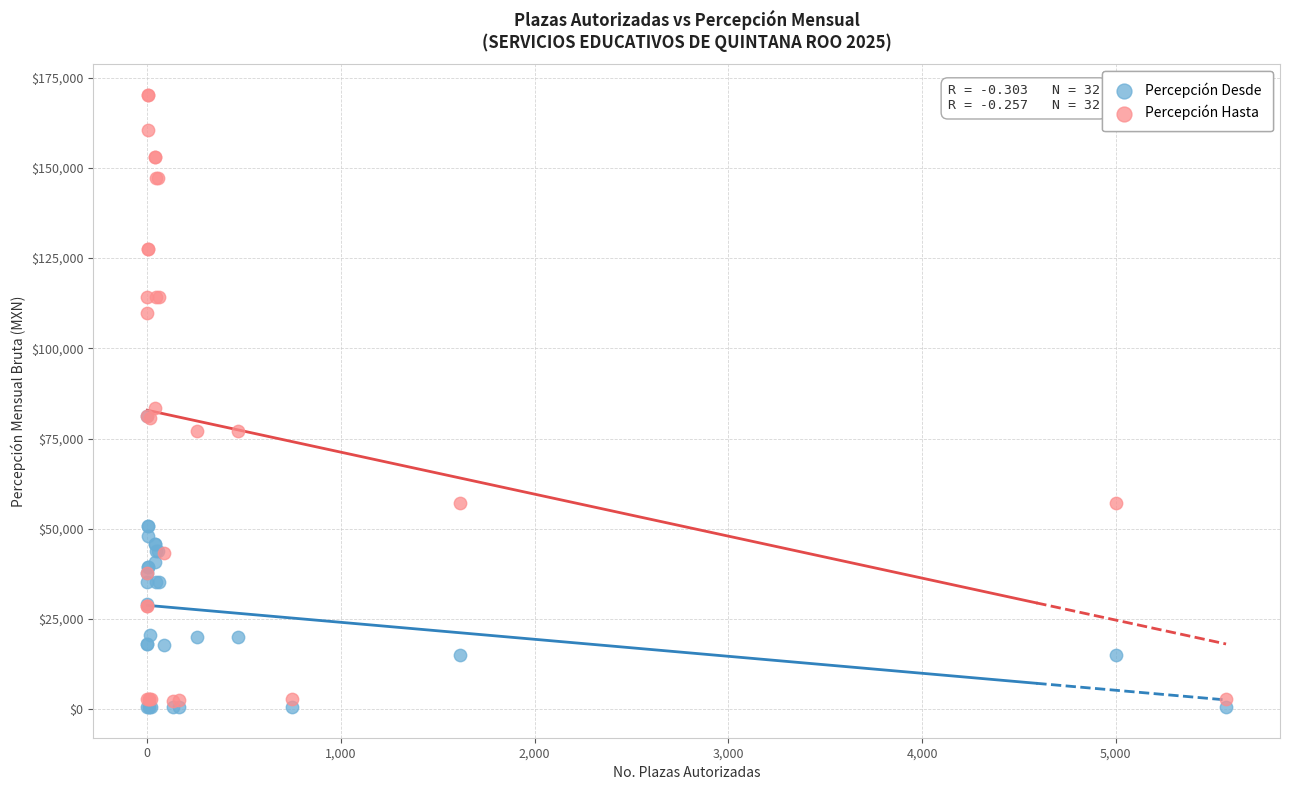

Which series has the largest Y range (max minus min)?

Percepción Hasta